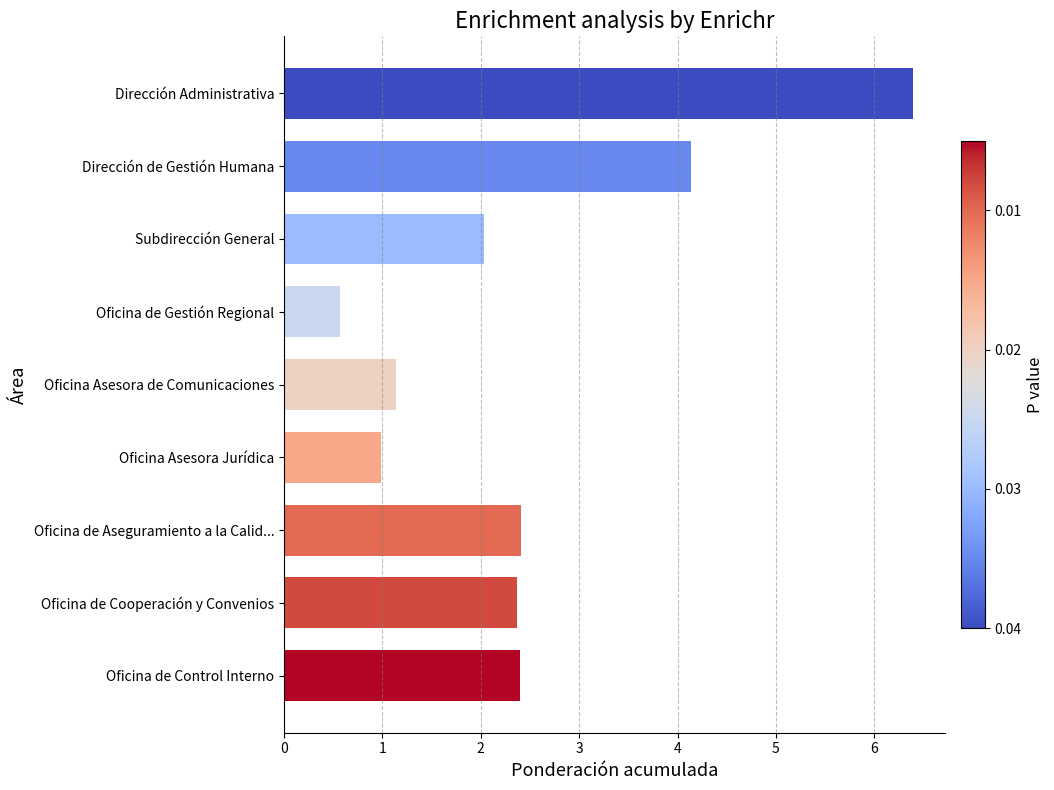

Reading bottom to top, list all the values displayed in this chart.

Oficina de Control Interno=2.4	Oficina de Cooperación y Convenios=2.4	Oficina de Aseguramiento a la Calid...=2.4	Oficina Asesora Jurídica=1.0	Oficina Asesora de Comunicaciones=1.1	Oficina de Gestión Regional=0.6	Subdirección General=2.0	Dirección de Gestión Humana=4.1	Dirección Administrativa=6.4